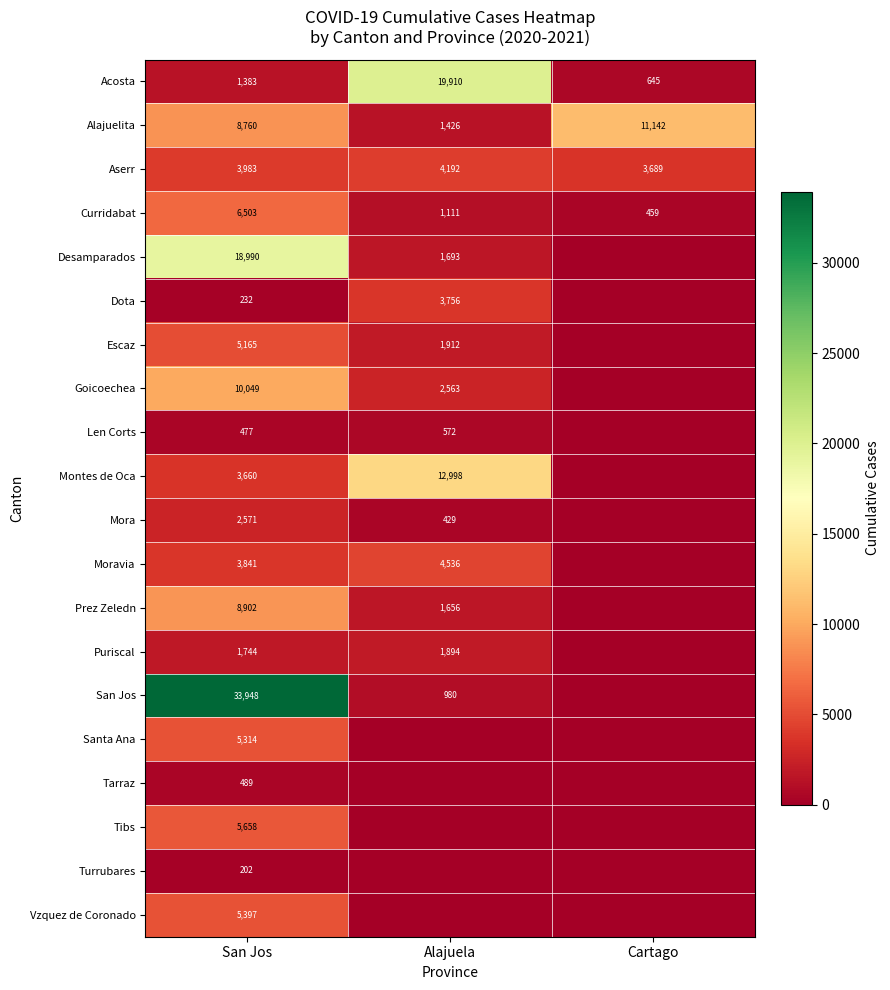

Which has a higher value, Cartago or Alajuela?

Alajuela